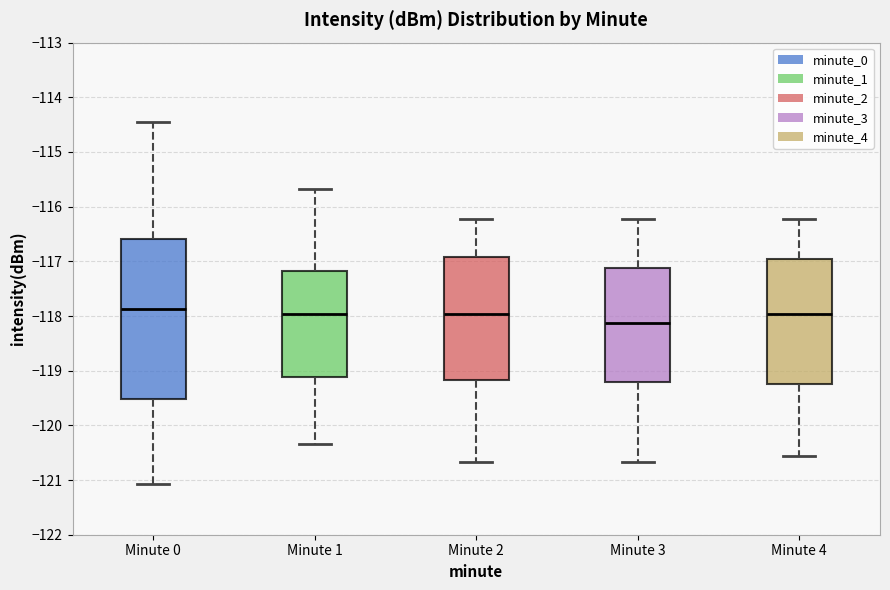

Which box has the lowest median line?

Minute 3